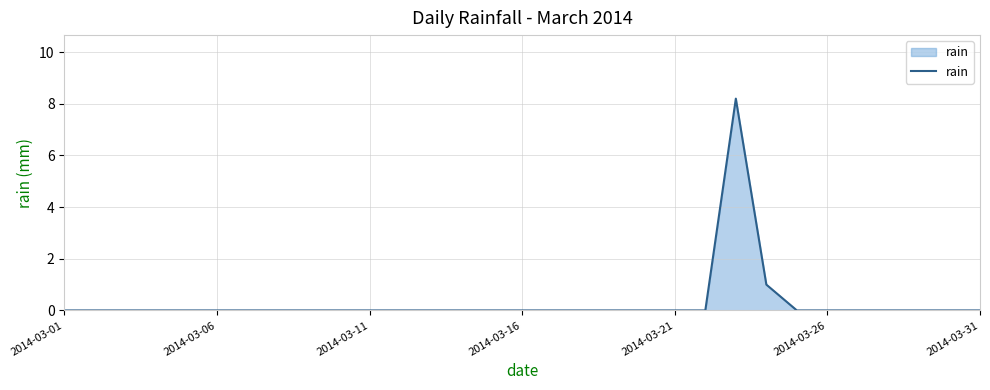

Count the number of data series in this chart.

1